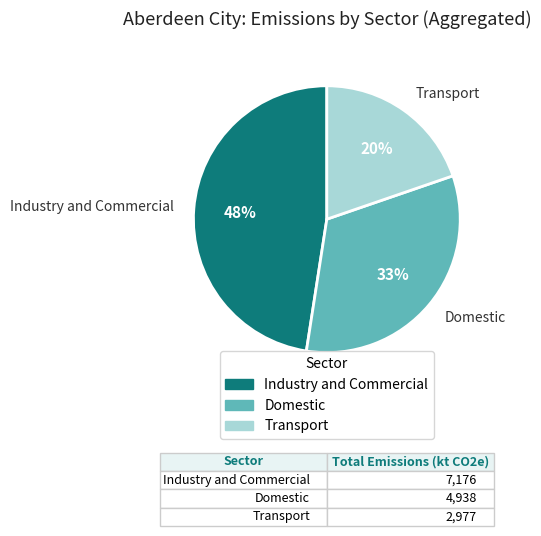

Is there a majority slice in this chart?

No